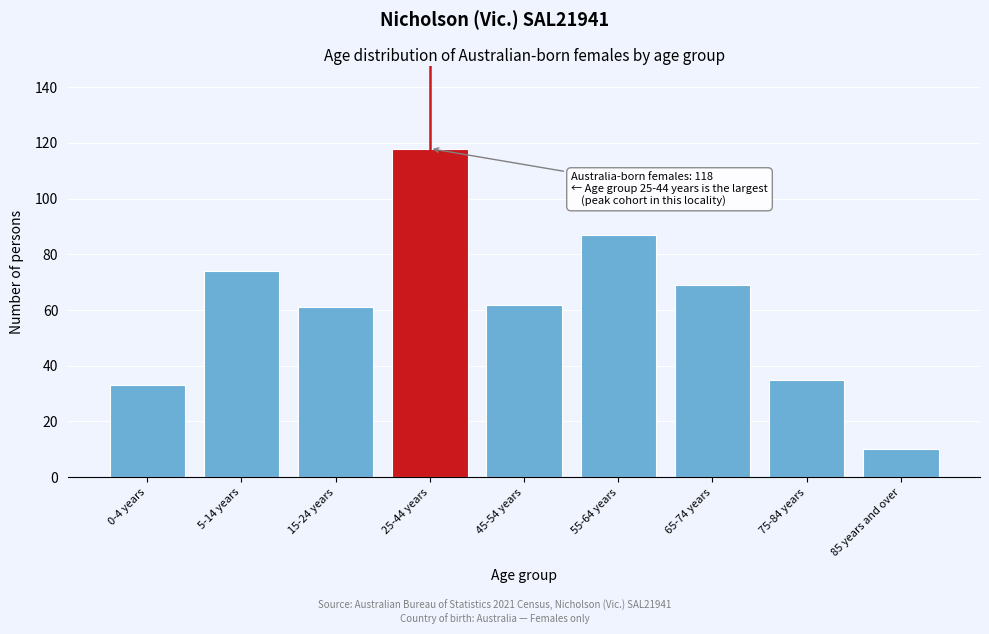

Reading left to right, transcribe all the data shown in this chart.

0-4 years=33	5-14 years=74	15-24 years=61	25-44 years=118	45-54 years=62	55-64 years=87	65-74 years=69	75-84 years=35	85 years and over=10